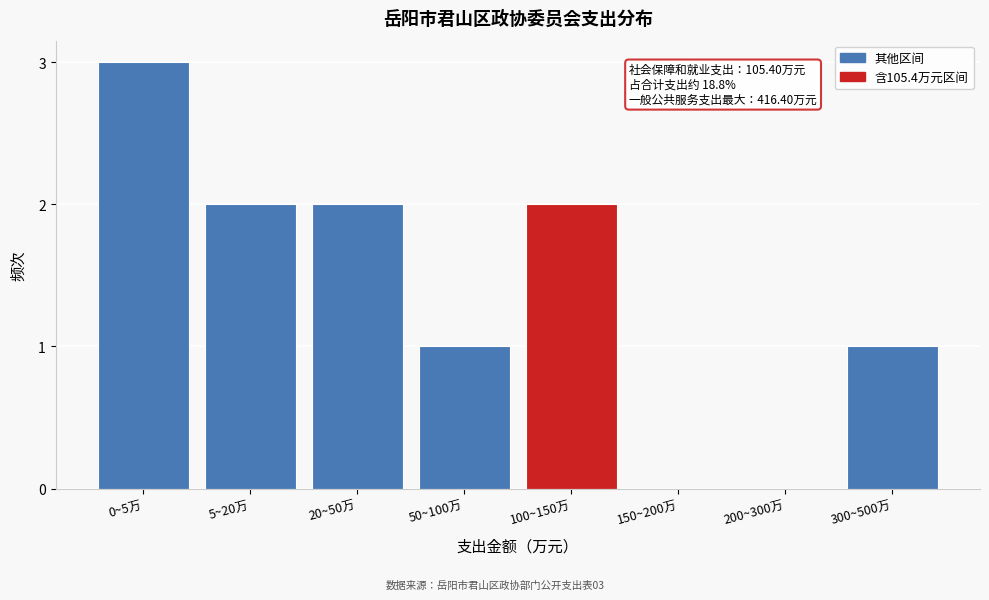

Reading left to right, transcribe all the data shown in this chart.

0~5万=3	5~20万=2	20~50万=2	50~100万=1	100~150万=2	150~200万=0	200~300万=0	300~500万=1